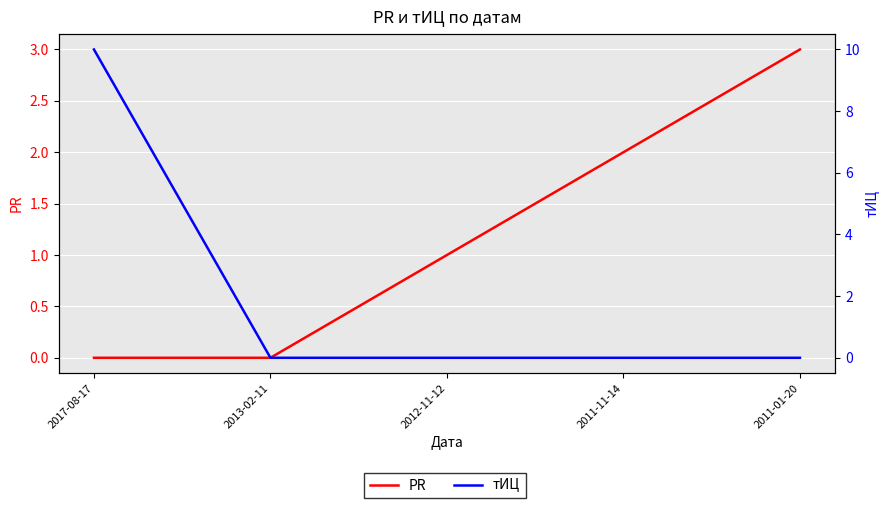

Reading left to right, extract all data points from this chart.

PR: 2017-08-17=0	2013-02-11=0	2012-11-12=1	2011-11-14=2	2011-01-20=3
тИЦ: 2017-08-17=10	2013-02-11=0	2012-11-12=0	2011-11-14=0	2011-01-20=0